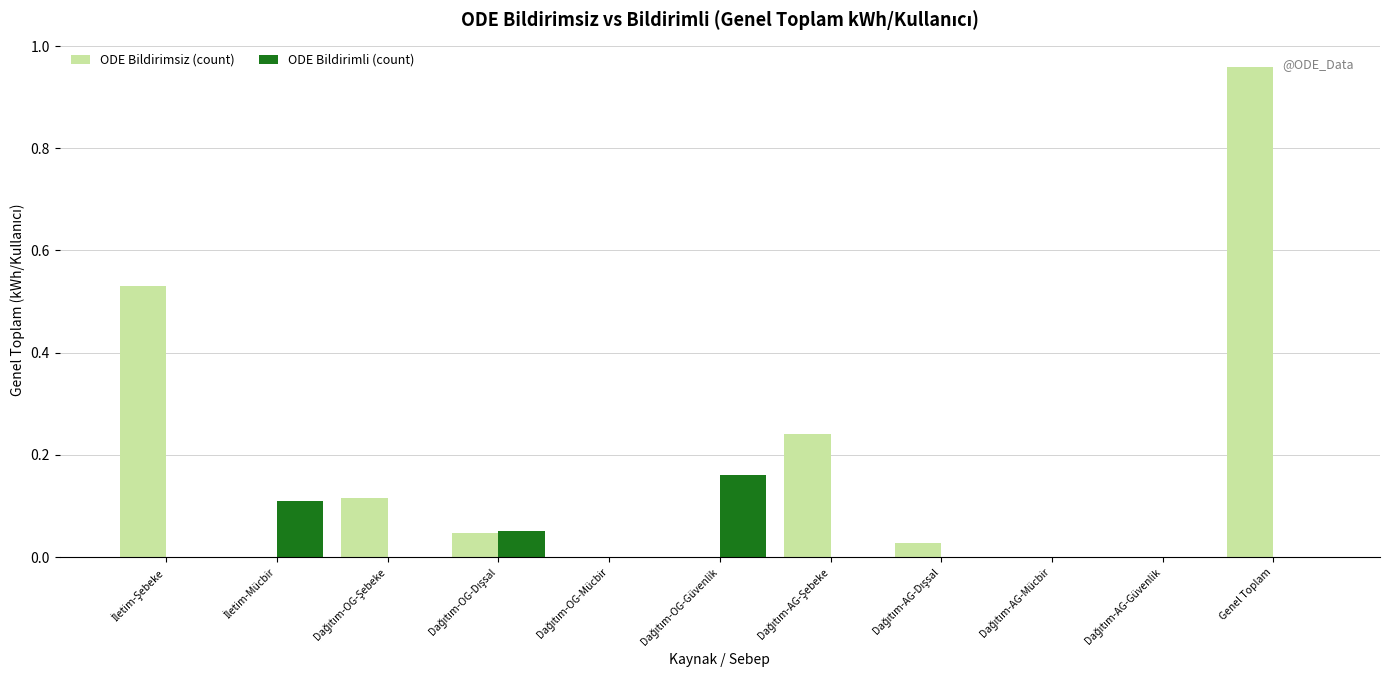

The ODE Bildirimsiz (count) series shows 1.7 at Genel Toplam. True or false?

False